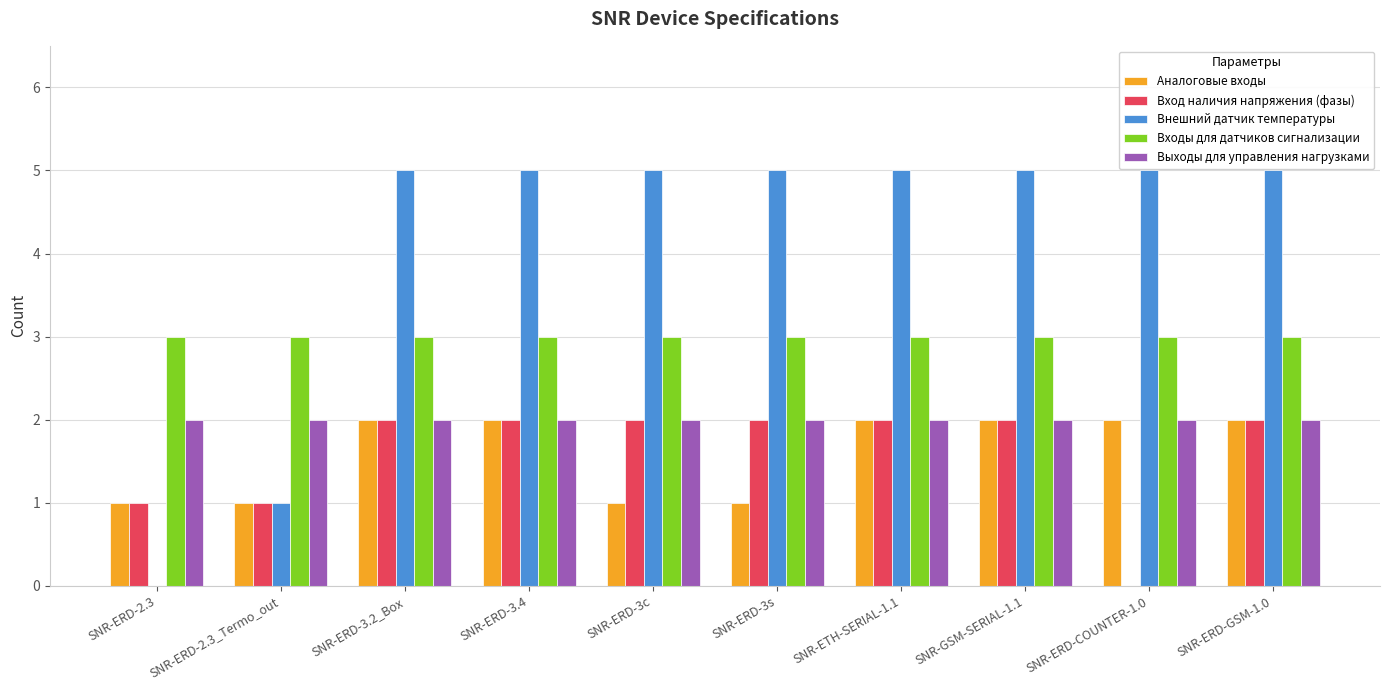

True or false: Аналоговые входы has a value of 2 at SNR-ERD-3.4.

True